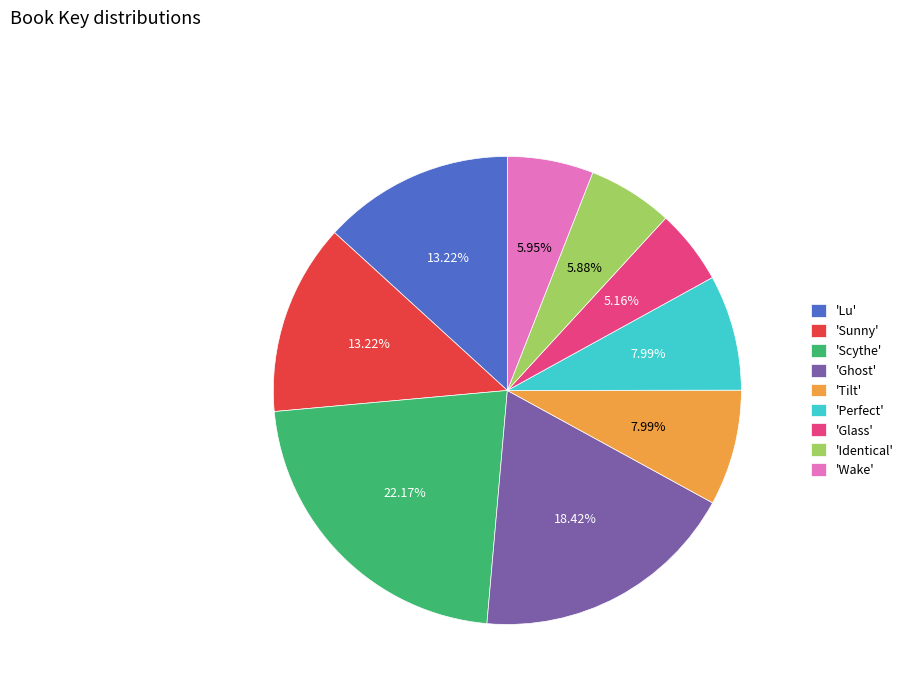

Combined, do 'Ghost' and 'Scythe' account for over 50%?

No